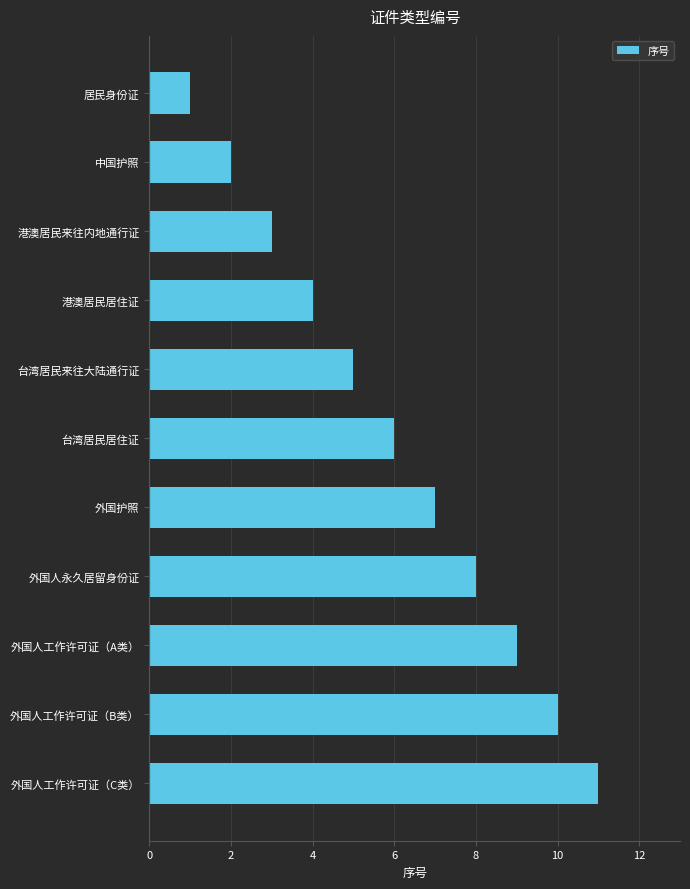

Rank the categories by value from highest to lowest.

外国人工作许可证（C类）, 外国人工作许可证（B类）, 外国人工作许可证（A类）, 外国人永久居留身份证, 外国护照, 台湾居民居住证, 台湾居民来往大陆通行证, 港澳居民居住证, 港澳居民来往内地通行证, 中国护照, 居民身份证